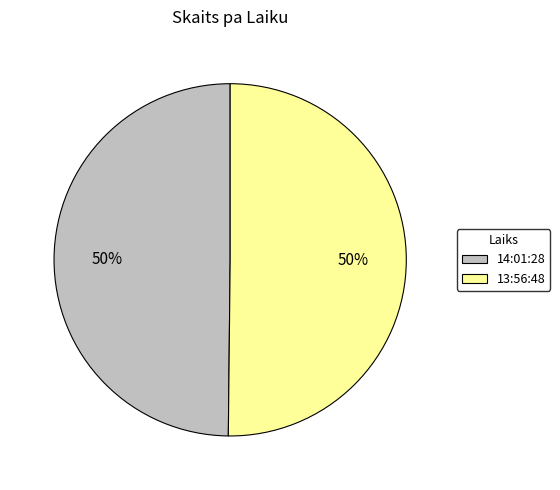

What is the ratio of the value at 13:56:48 to the value at 14:01:28?

1.0